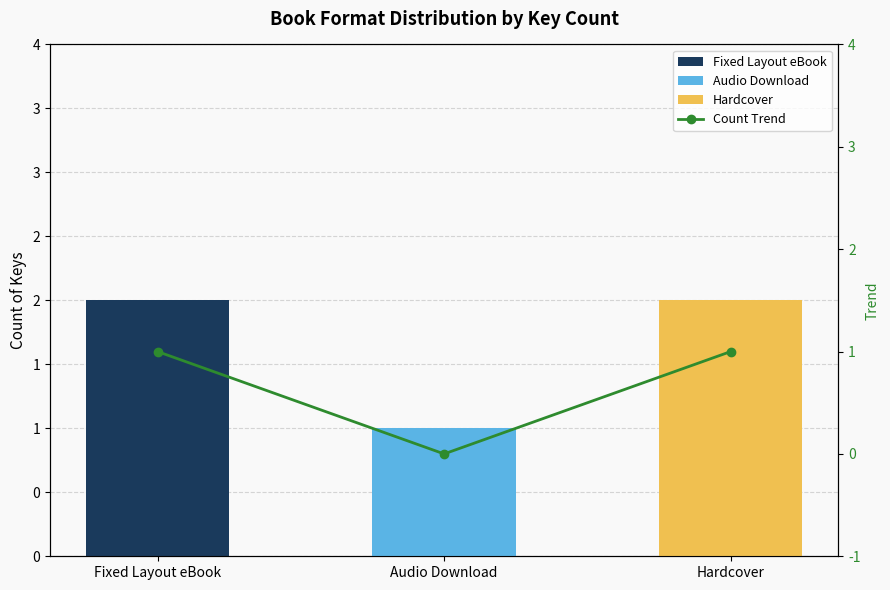

List the series in order of their peak value, lowest first.

Audio Download, Count Trend, Fixed Layout eBook, Hardcover